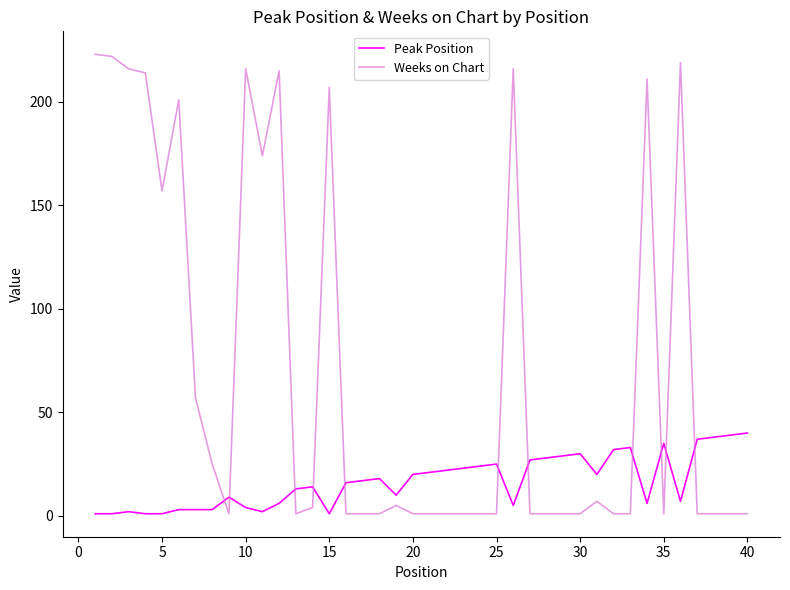

What is the maximum value for Peak Position?

40